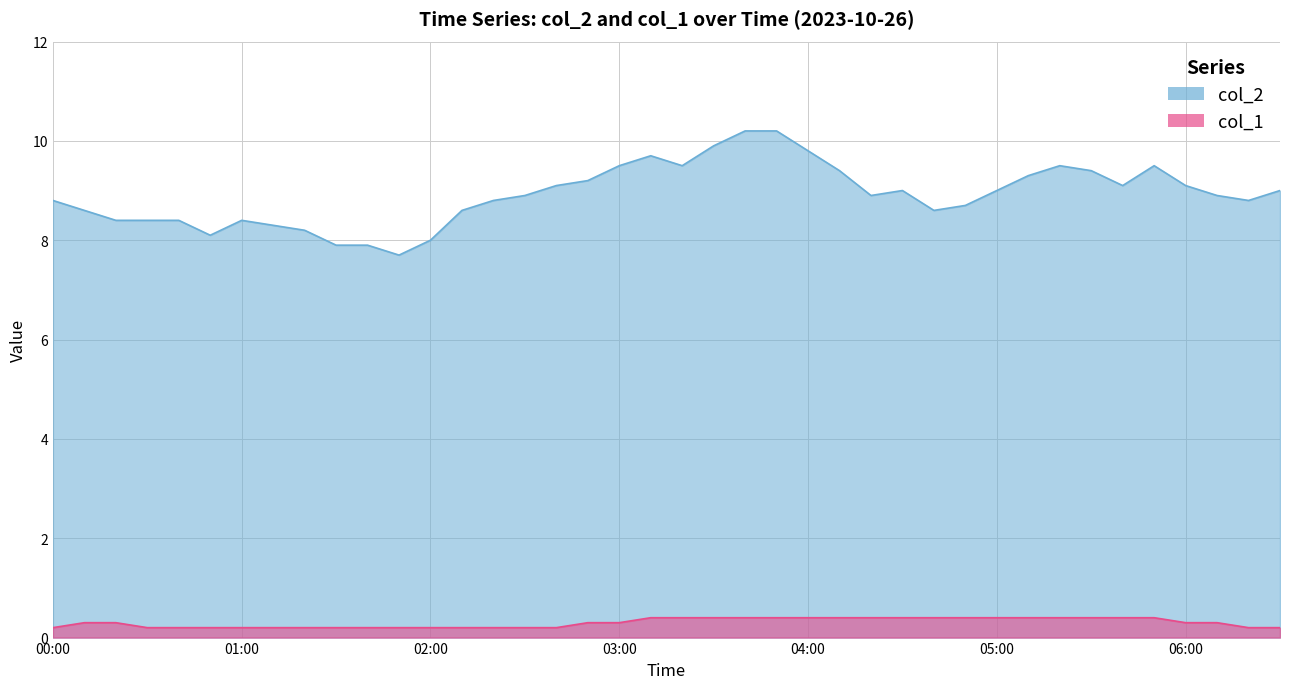

How many values in the col_2 series exceed 8?

36